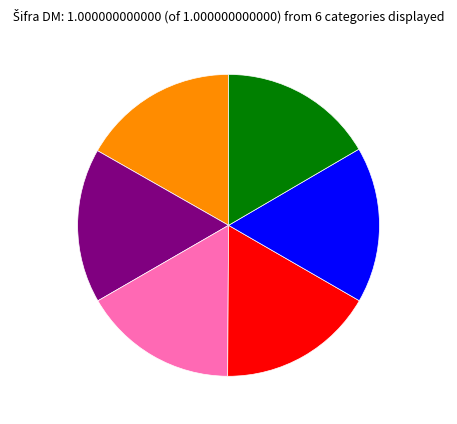

Is there a majority slice in this chart?

No